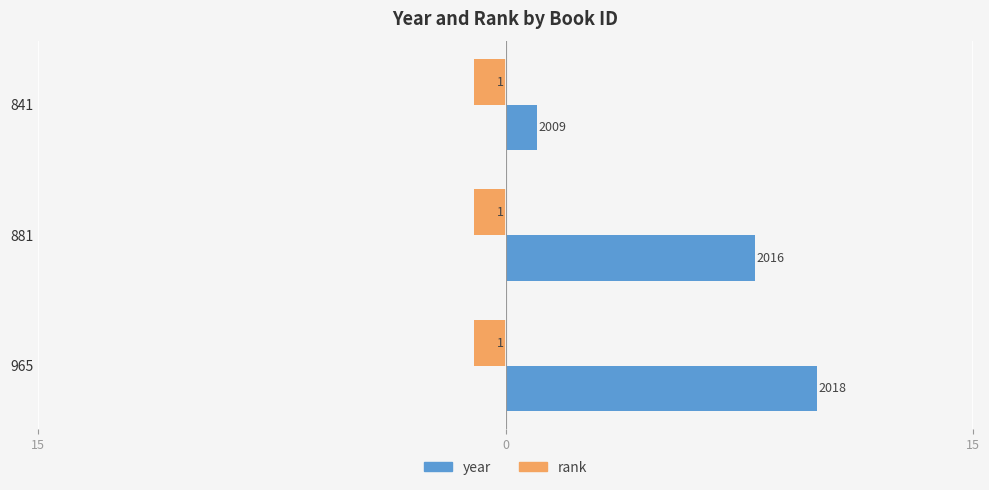

Which series has the largest total across all categories?

year